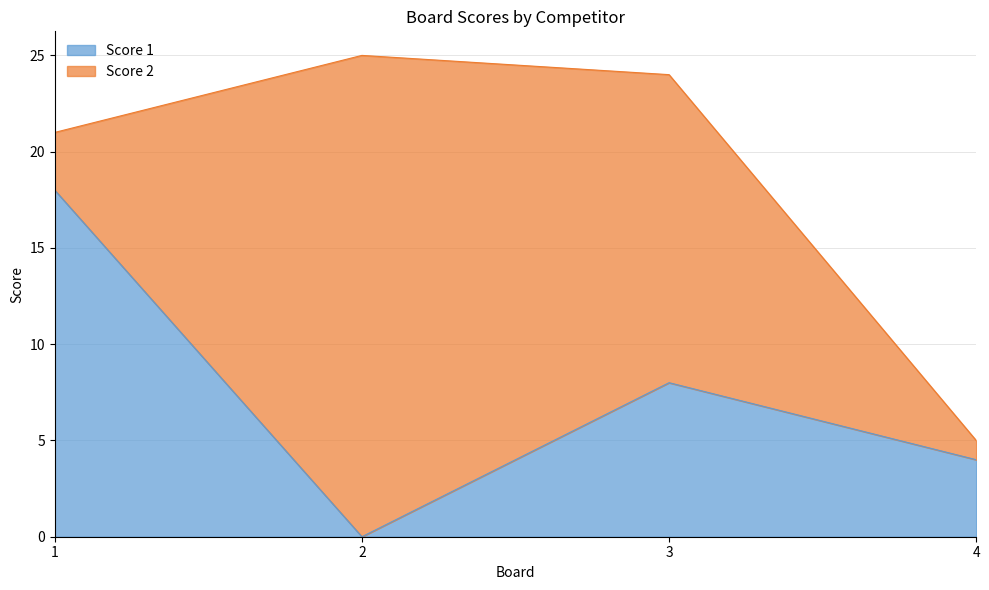

What is the difference between the second highest and minimum values?

8